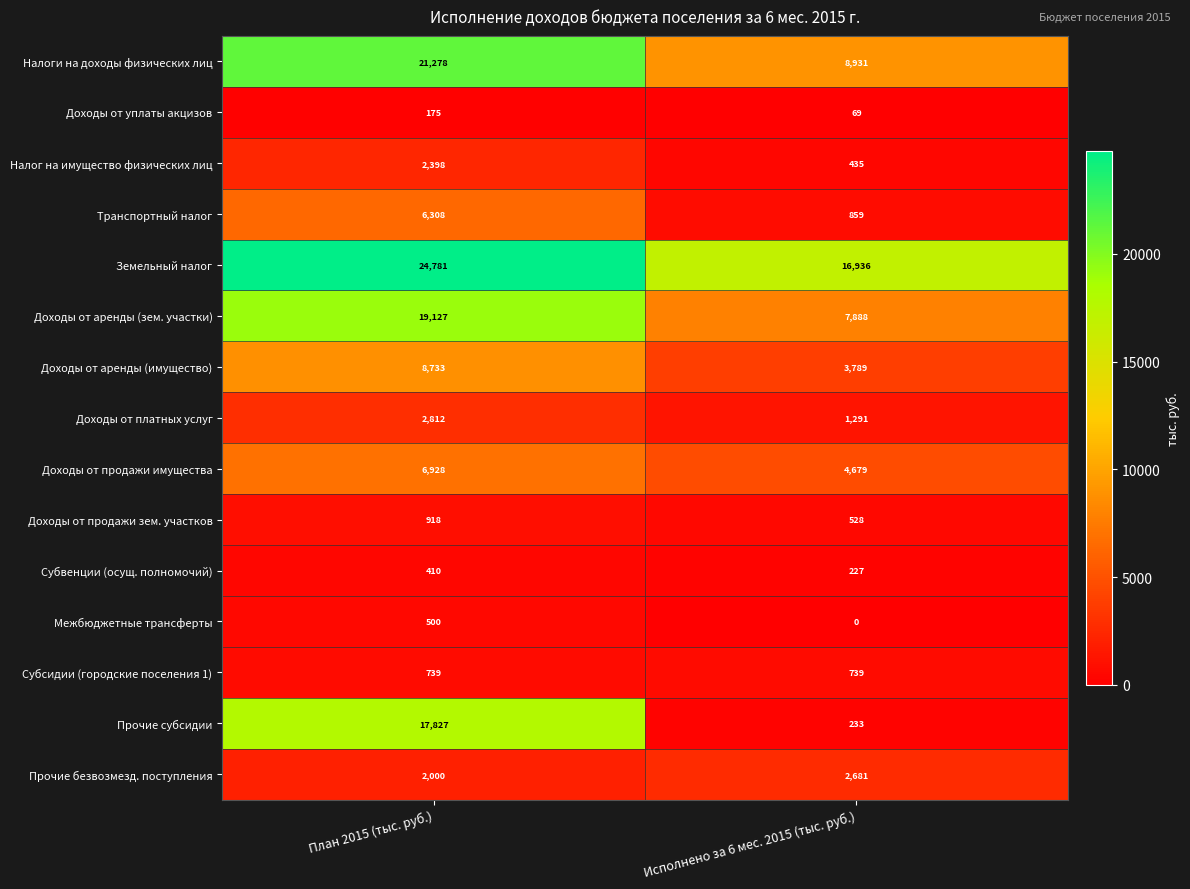

Which series changed the most between План 2015 (тыс. руб.) and Исполнено за 6 мес. 2015 (тыс. руб.)?

Прочие субсидии